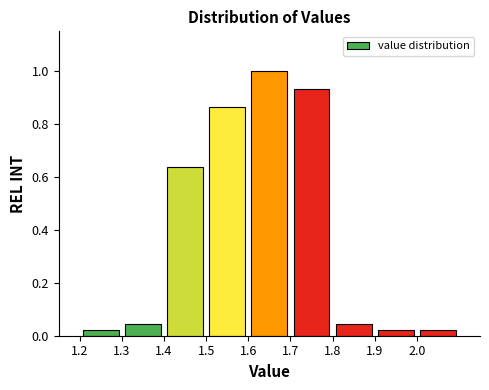

Reading left to right, transcribe this chart: for each bar, give the range it covers on the x-axis and its height. The values are not printed on the chart, so give them approximately, as read against the axis.

1.2 to 1.3: 0.02
1.3 to 1.4: 0.04
1.4 to 1.5: 0.64
1.5 to 1.6: 0.86
1.6 to 1.7: 1.00
1.7 to 1.8: 0.94
1.8 to 1.9: 0.04
1.9 to 2.0: 0.02
2.0 to 2.1: 0.02